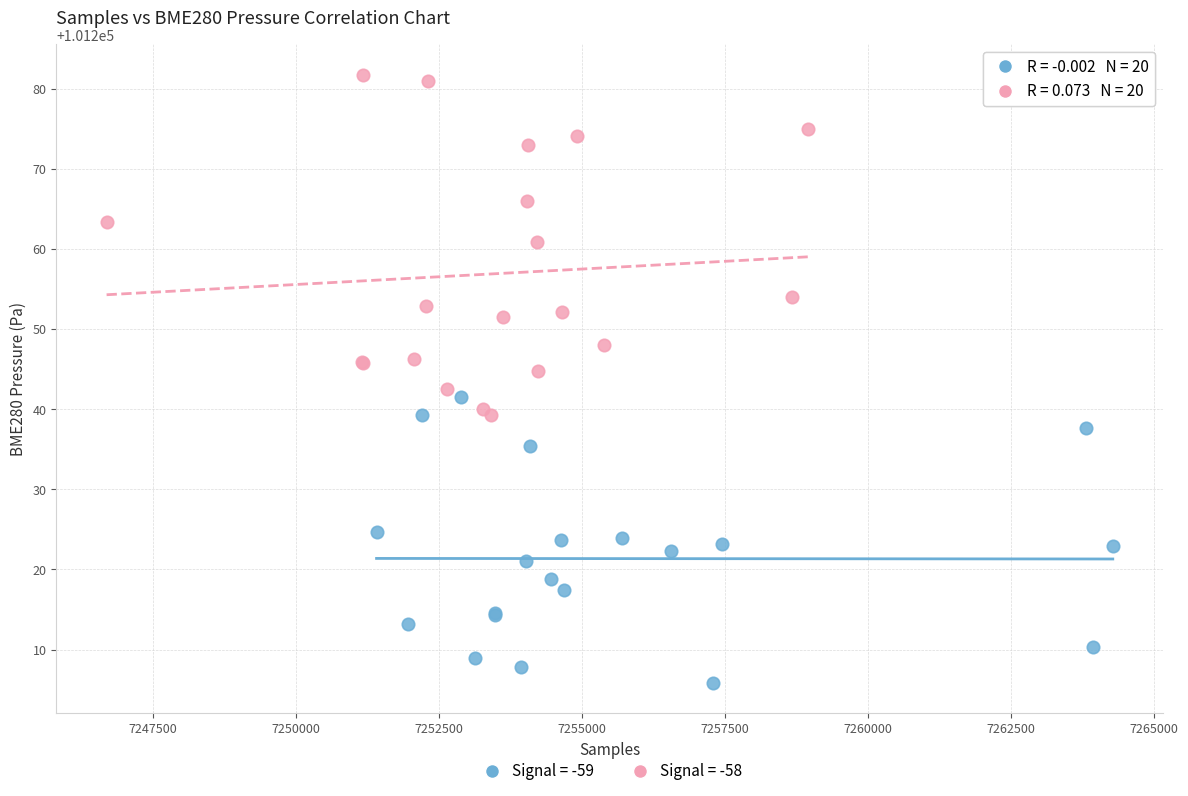

Which series has the largest Y range (max minus min)?

Signal = -58